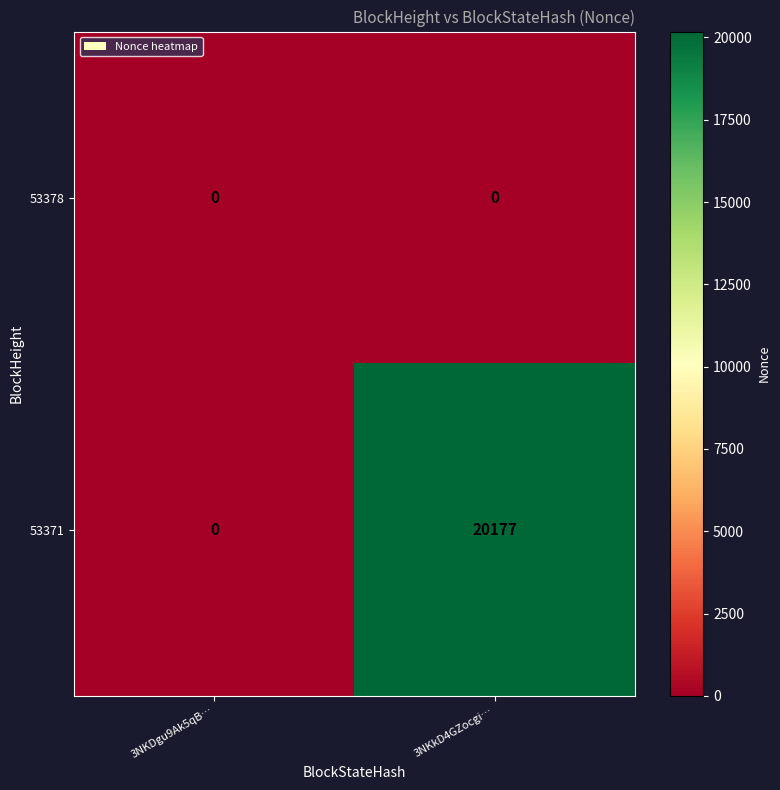

Which series has the largest total across all categories?

53371